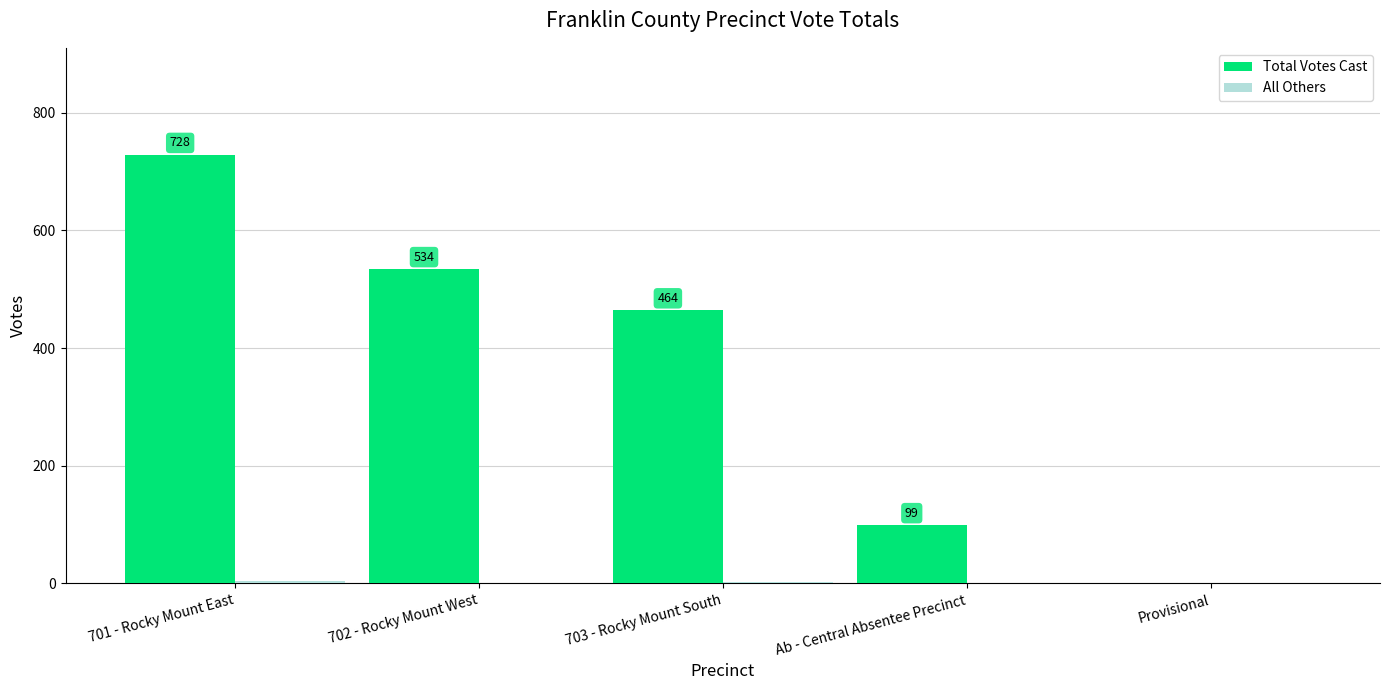

At which category is the sum across all series the highest?

701 - Rocky Mount East